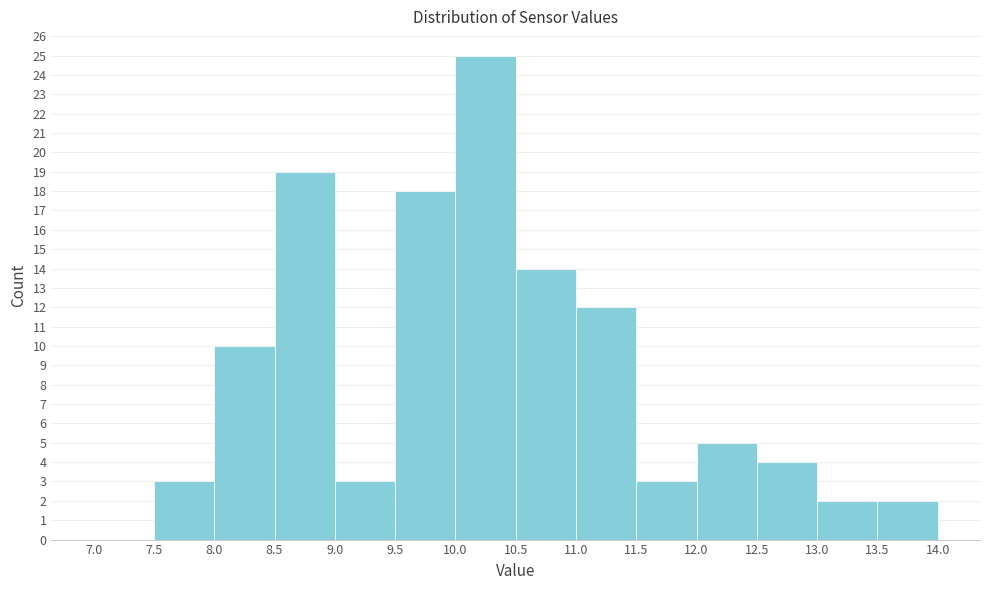

What is the height of the bar covering 11.5 to 12.0 on the x-axis? The values are not printed on the chart, so give them approximately, as read against the axis.

3